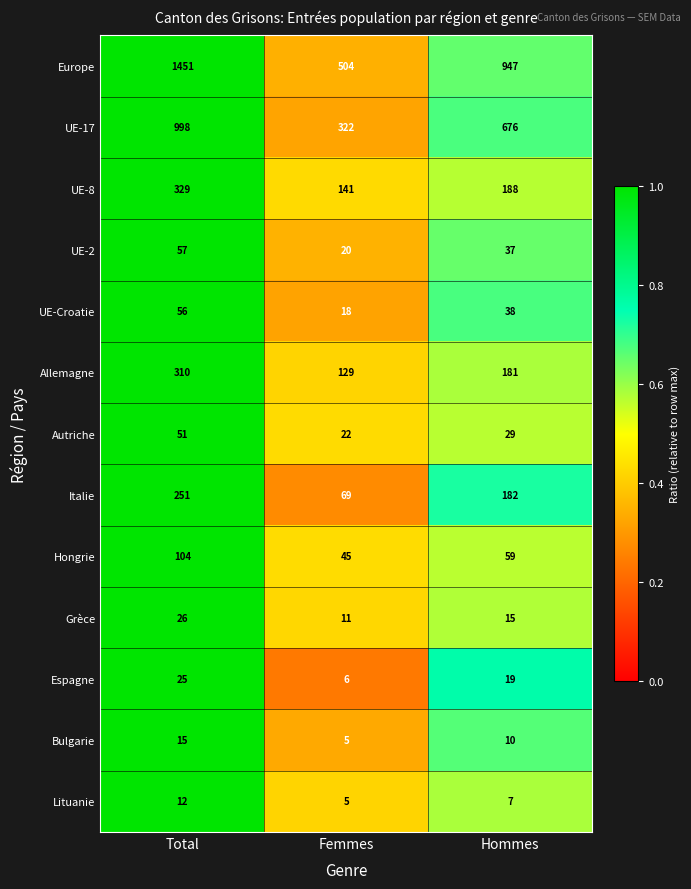

Which series has the widest spread of values?

Europe